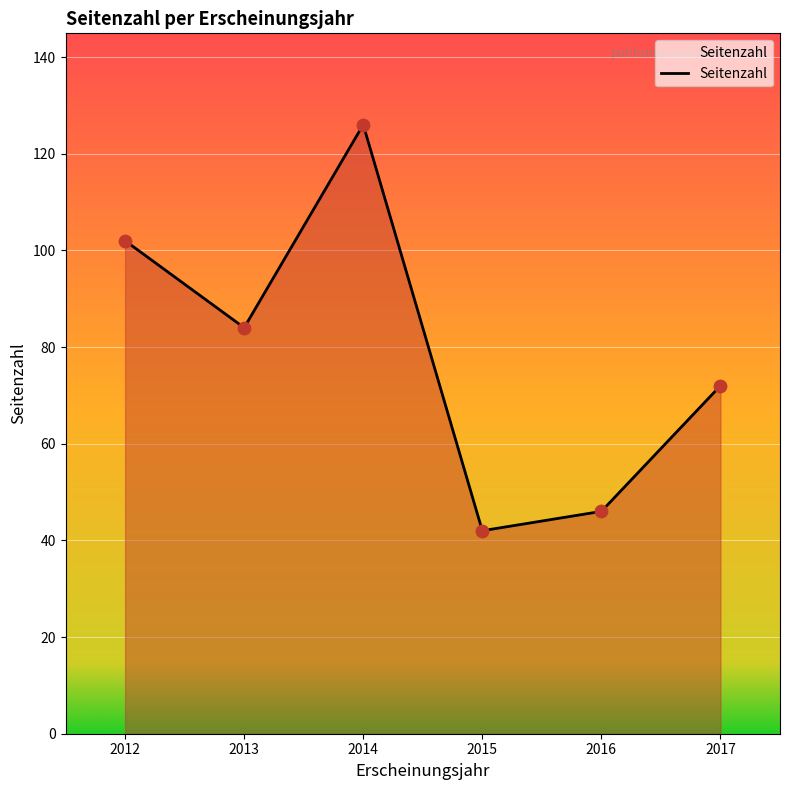

Which has a higher value, 2012 or 2013?

2012